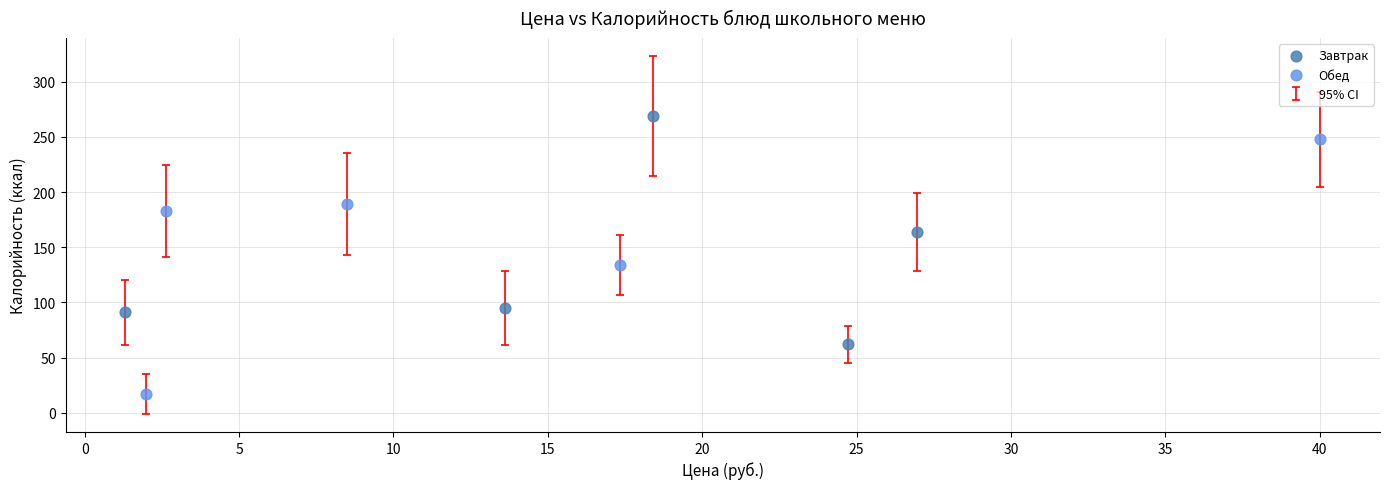

Which series reaches the minimum Y coordinate?

Обед